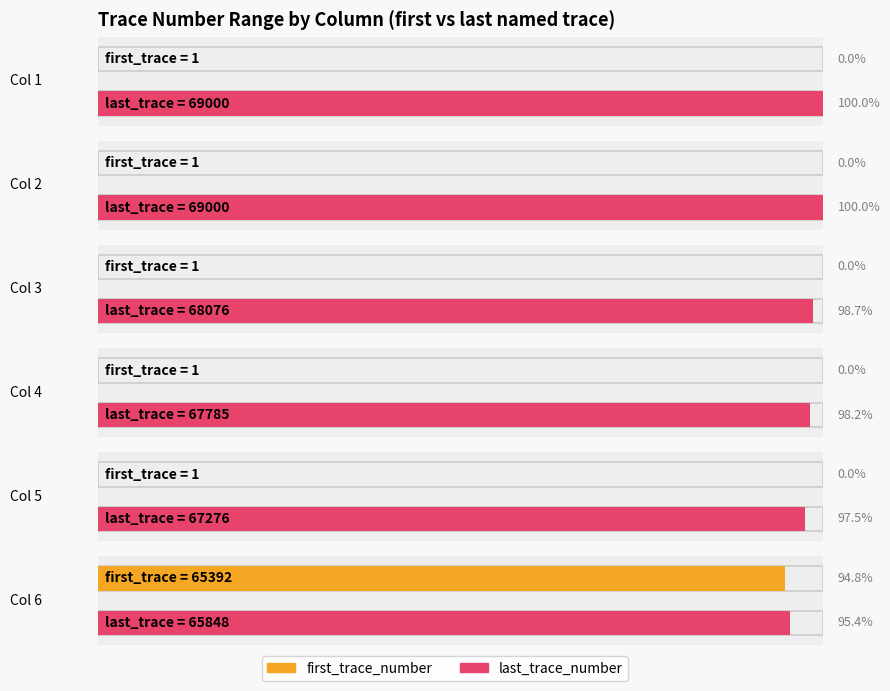

What are all the series names shown in the legend?

first_trace_number, last_trace_number